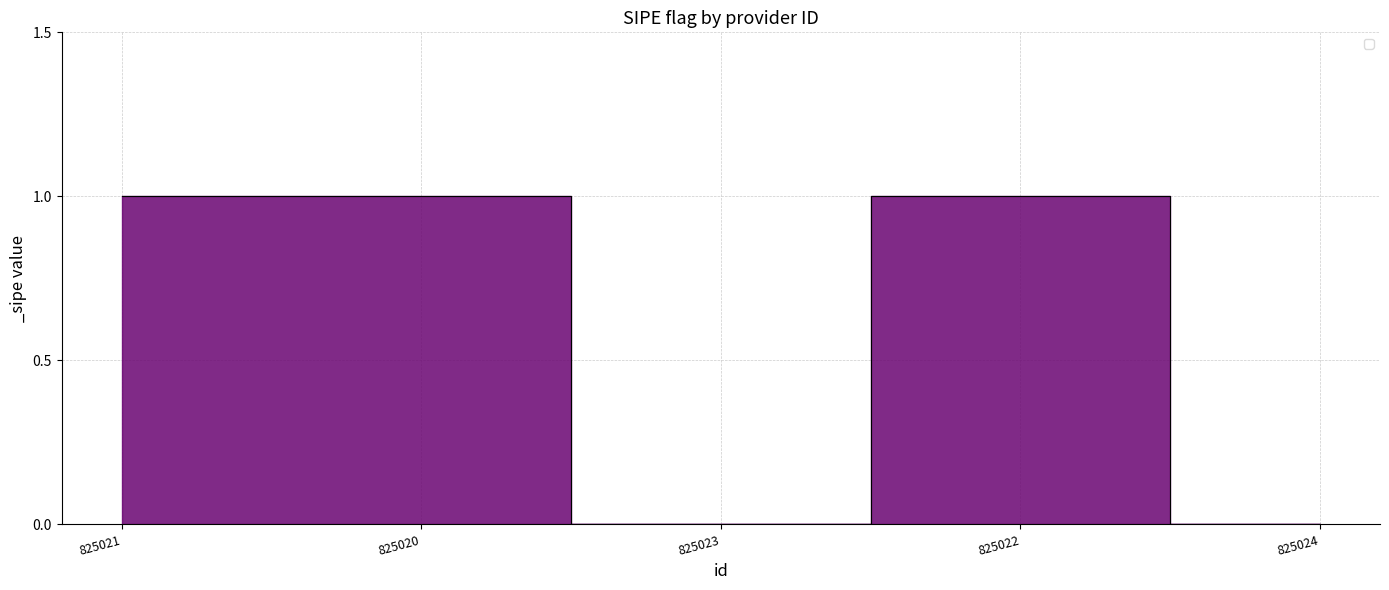

What is the maximum value shown in the chart?

1